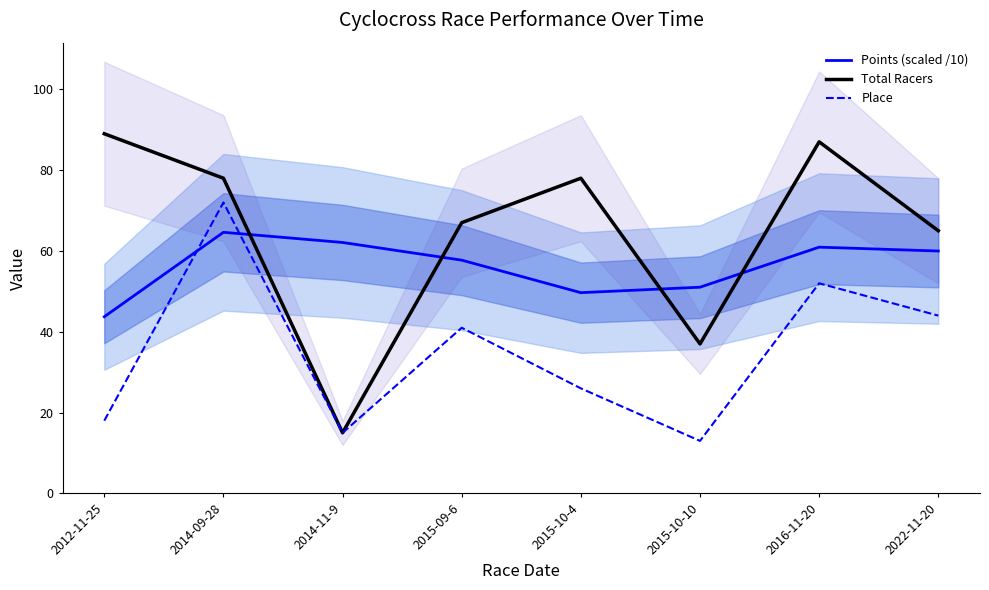

Reading left to right, extract all data points from this chart.

Points (scaled /10): 2012-11-25=43.7	2014-09-28=64.6	2014-11-9=62.1	2015-09-6=57.7	2015-10-4=49.7	2015-10-10=51.0	2016-11-20=60.9	2022-11-20=60.0
Total Racers: 2012-11-25=89.0	2014-09-28=78.0	2014-11-9=15.0	2015-09-6=67.0	2015-10-4=78.0	2015-10-10=37.0	2016-11-20=87.0	2022-11-20=65.0
Place: 2012-11-25=18.0	2014-09-28=72.0	2014-11-9=15.0	2015-09-6=41.0	2015-10-4=26.0	2015-10-10=13.0	2016-11-20=52.0	2022-11-20=44.0